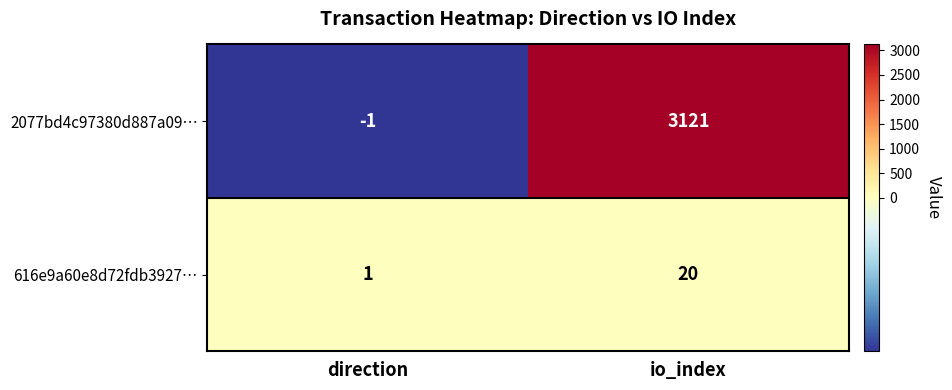

Rank the categories by 2077bd4c97380d887a09… value from lowest to highest.

direction, io_index